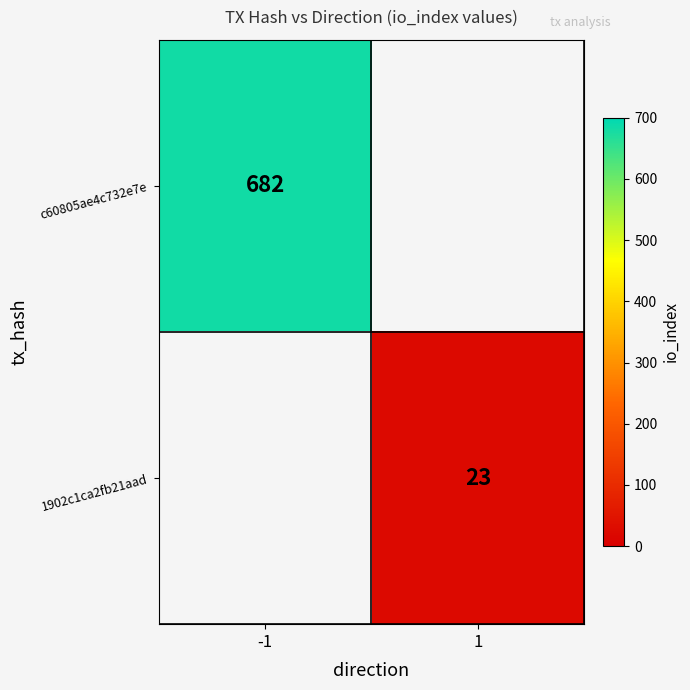

True or false: 1902c1ca2fb21aad has a value of 23 at 1.

True